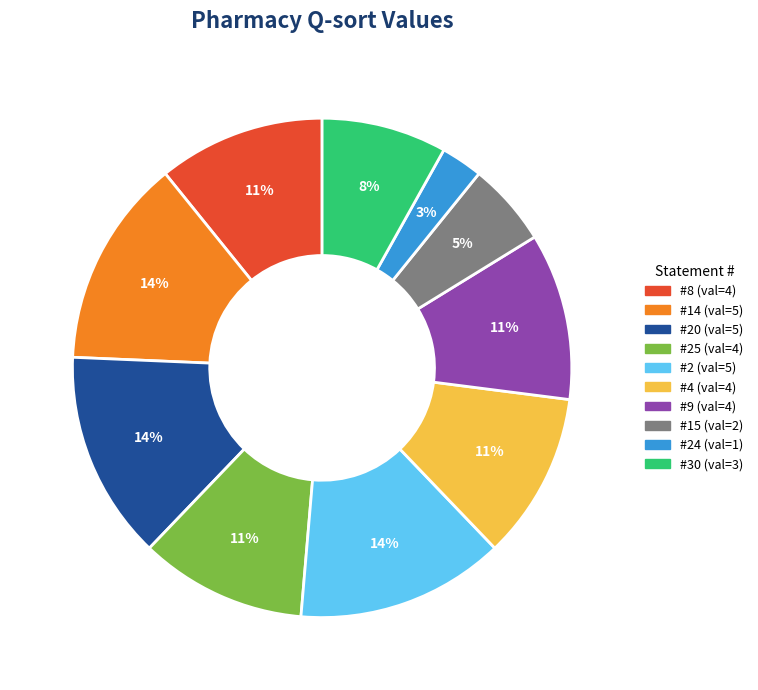

Is there a majority slice in this chart?

No